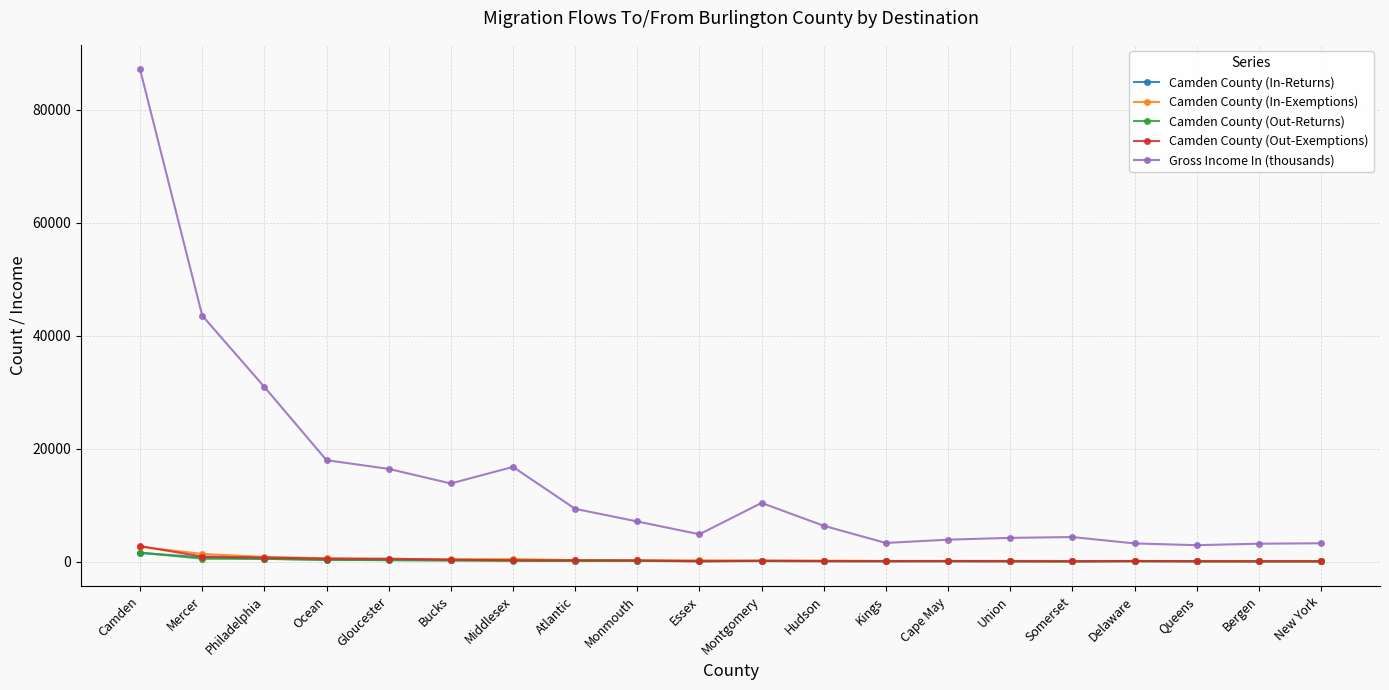

What position from the right is Union?

6